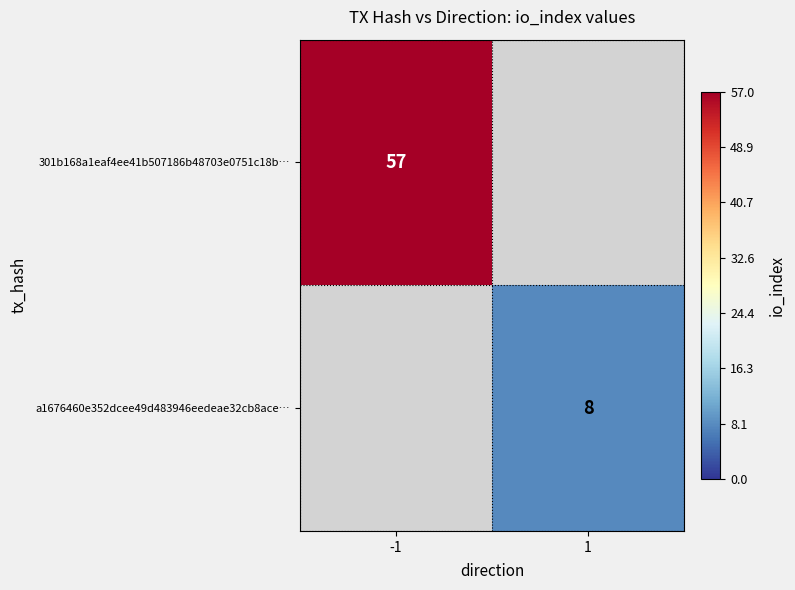

True or false: a1676460e352dcee49d483946eedeae32cb8ace… has a value of 13.9 at 1.

False